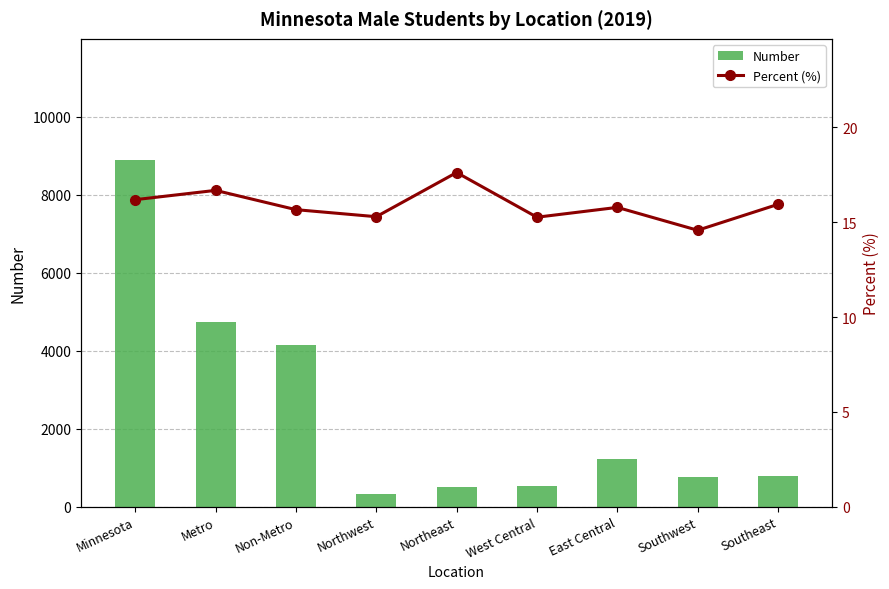

What are all the series names shown in the legend?

Number, Percent (%)